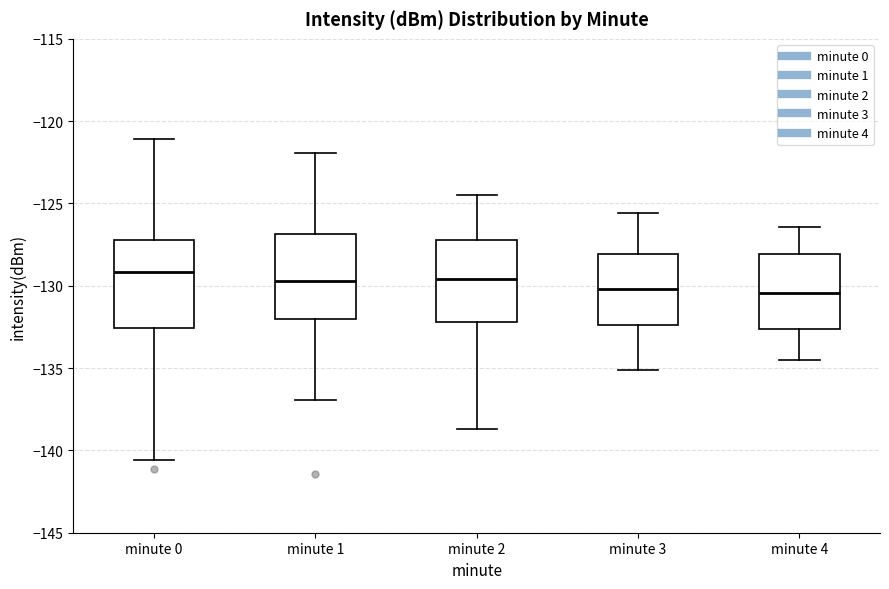

Reading left to right, read every box against the y-axis: the position of its median line, the range the box covers, and the ends of its whiskers. The values are not printed on the chart, so give them approximately, as read against the axis.

minute 0: median -129.0, box -132.5 to -127.0, whiskers -140.5 to -121.0
minute 1: median -129.5, box -132.0 to -127.0, whiskers -137.0 to -122.0
minute 2: median -129.5, box -132.0 to -127.0, whiskers -138.5 to -124.5
minute 3: median -130.0, box -132.5 to -128.0, whiskers -135.0 to -125.5
minute 4: median -130.5, box -132.5 to -128.0, whiskers -134.5 to -126.5